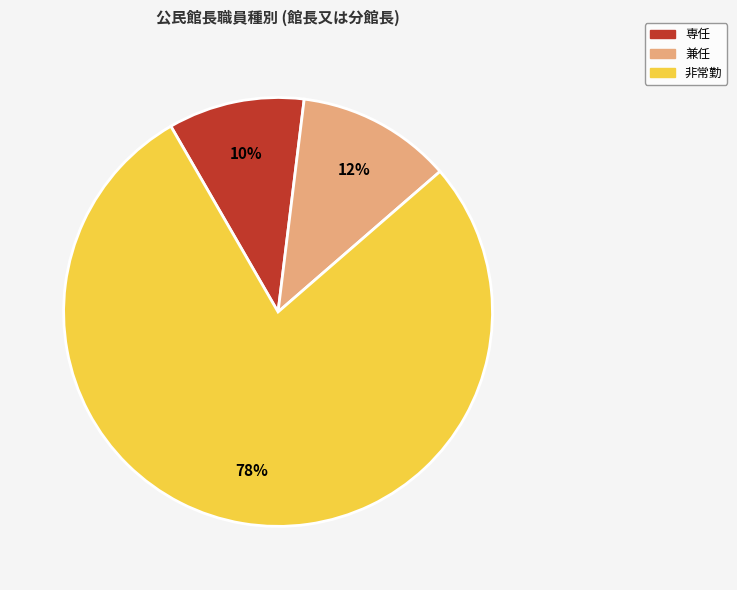

To the nearest percent, what portion does 非常勤 represent?

78%